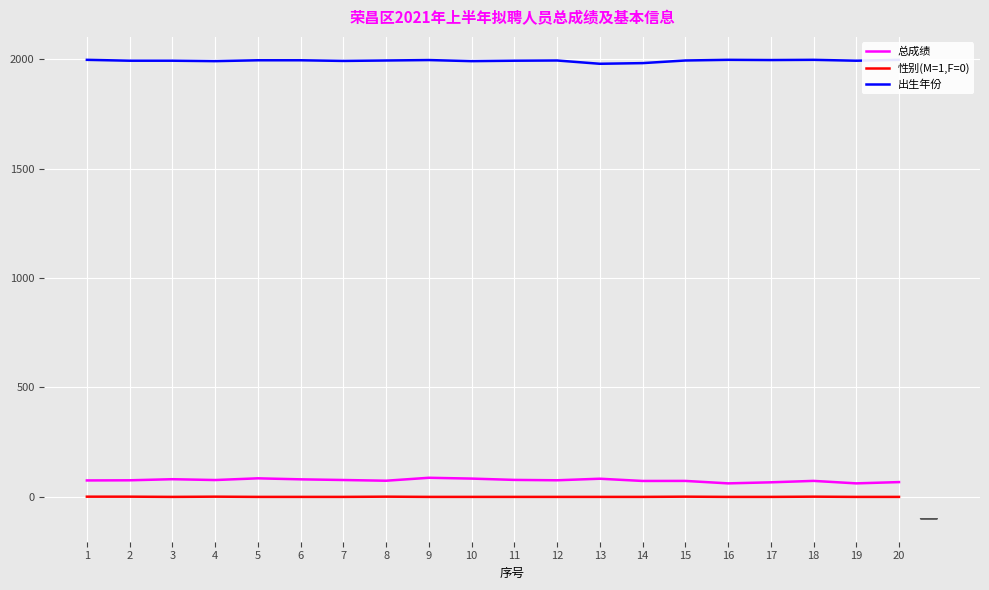

How many data points in 总成绩 are above 75?

12